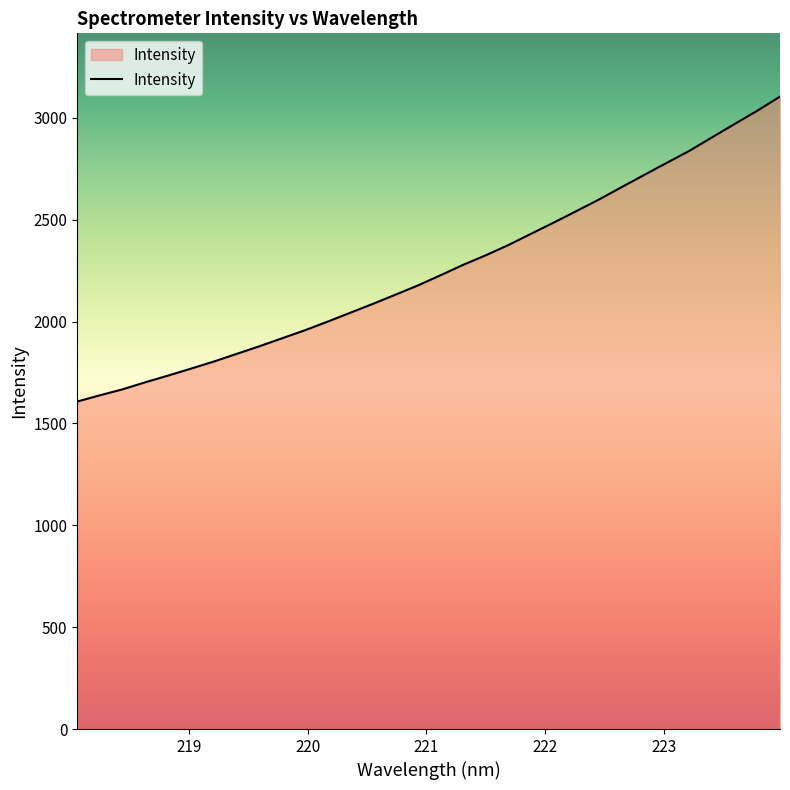

What is the maximum value shown in the chart?

3104.9